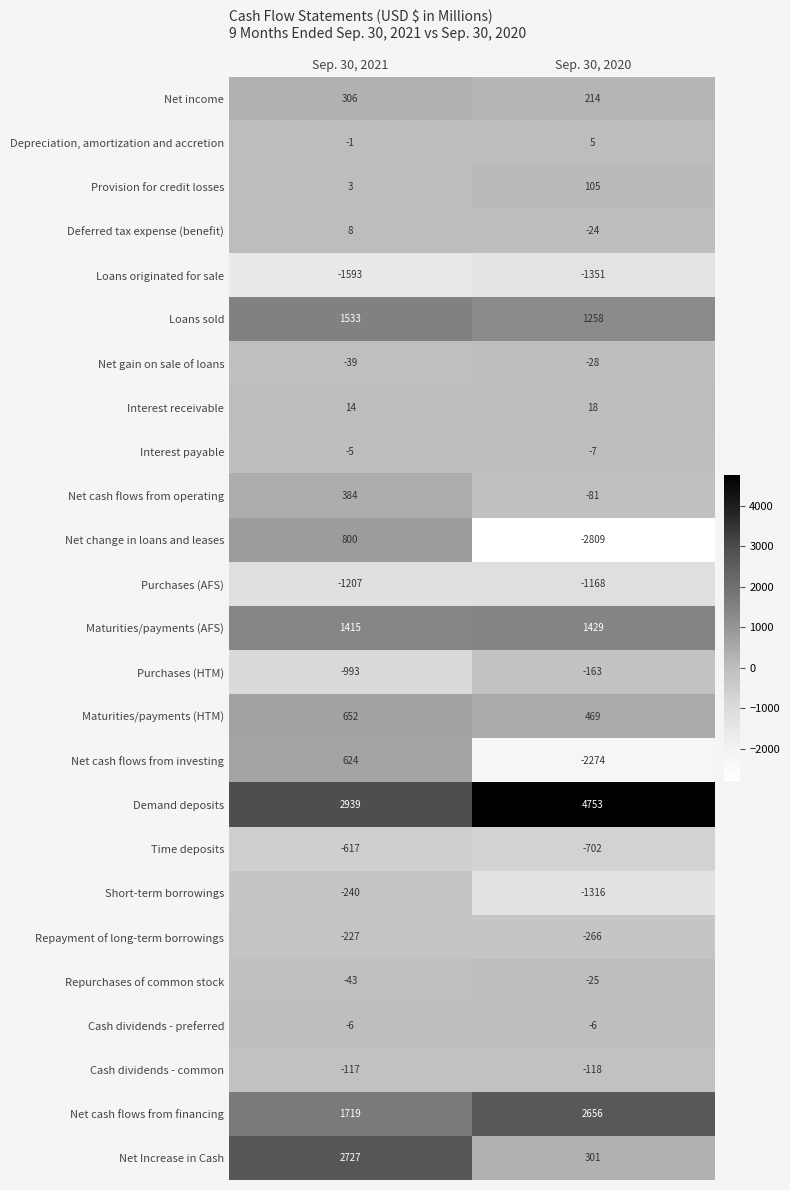

What is the sum of all Interest receivable values?

32